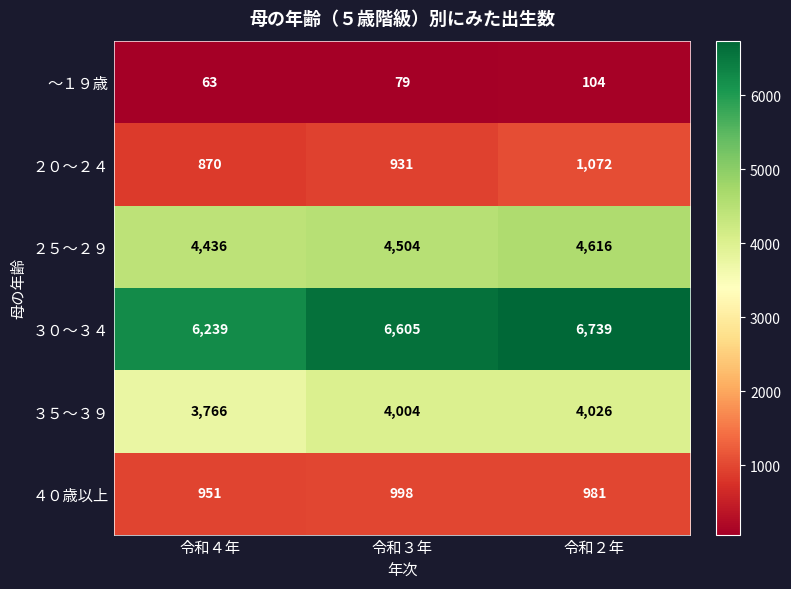

What is the spread (max minus min) of values at 令和４年?

6176